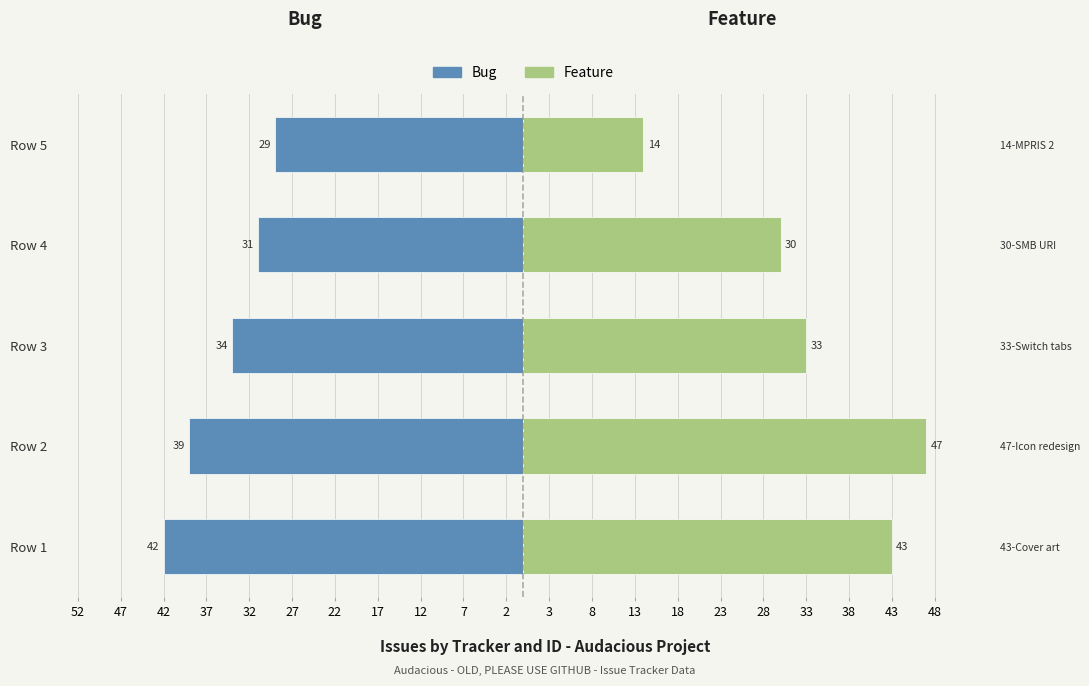

Reading left to right, what are all the values shown in this chart?

Bug: -42	-39	-34	-31	-29
Feature: 43	47	33	30	14